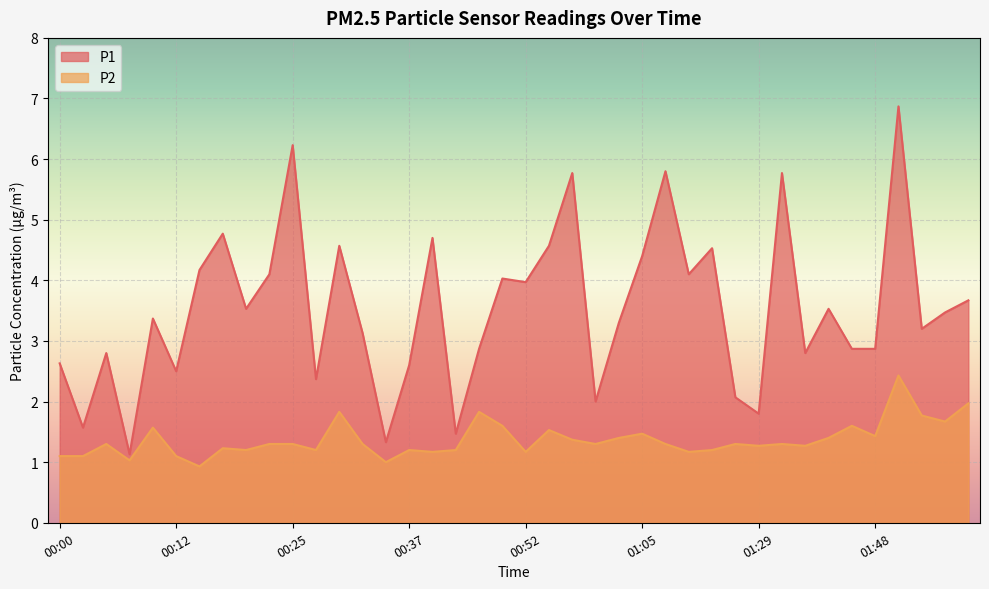

What is the value of the P2 point at the 27th from the left?

1.3